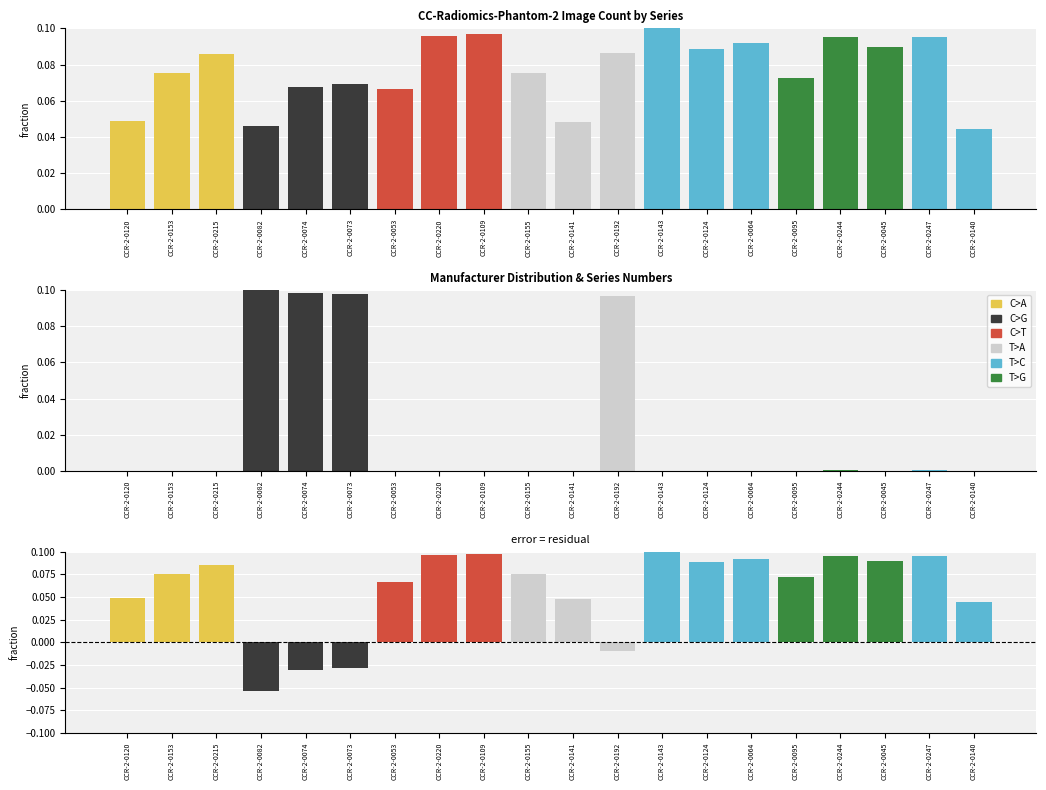

The value of Error at CCR-2-0120 is 0.1. True or false?

False